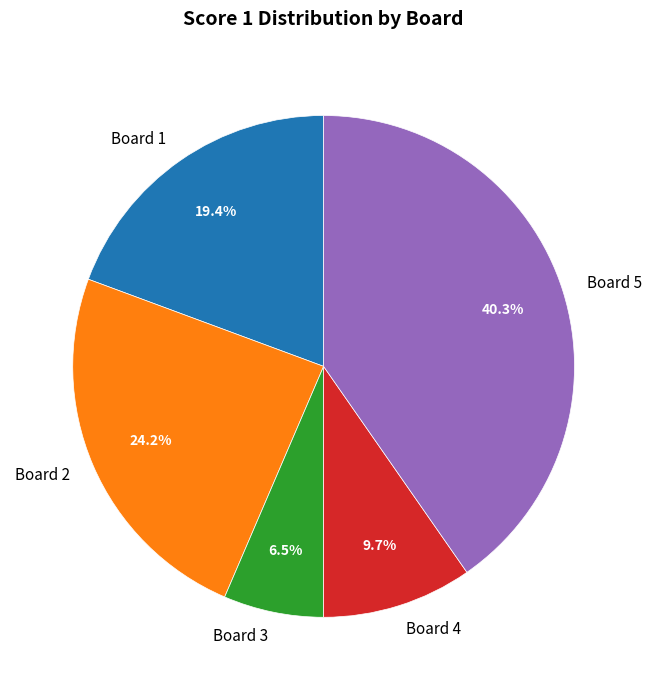

Count the number of slices in the pie.

5